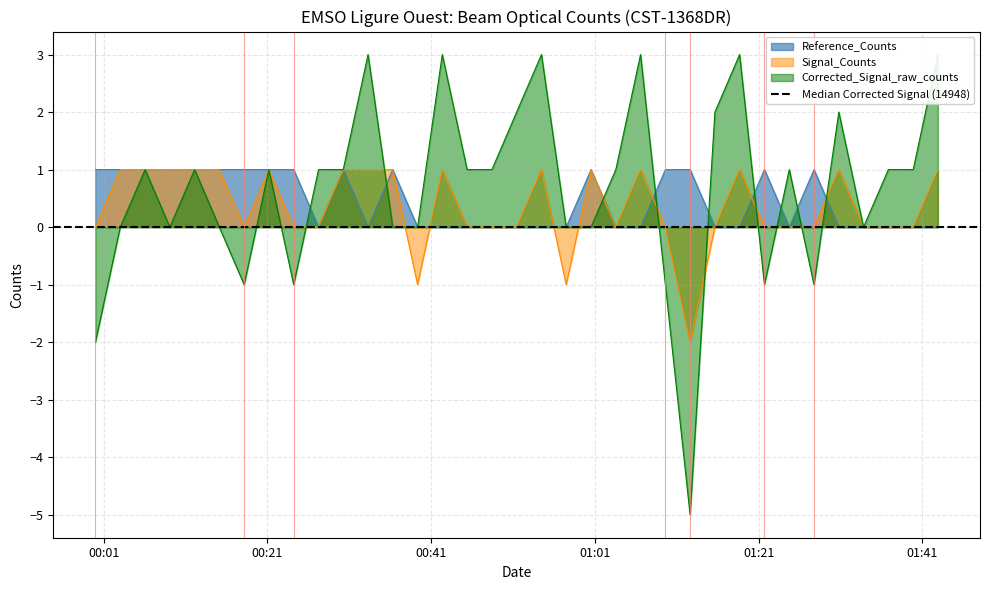

What is the total value across all series at 2021-06-27T01:18:41?

4